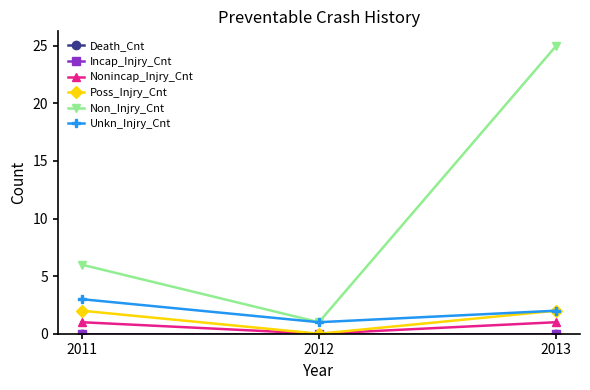

Does the chart have visible grid lines?

No